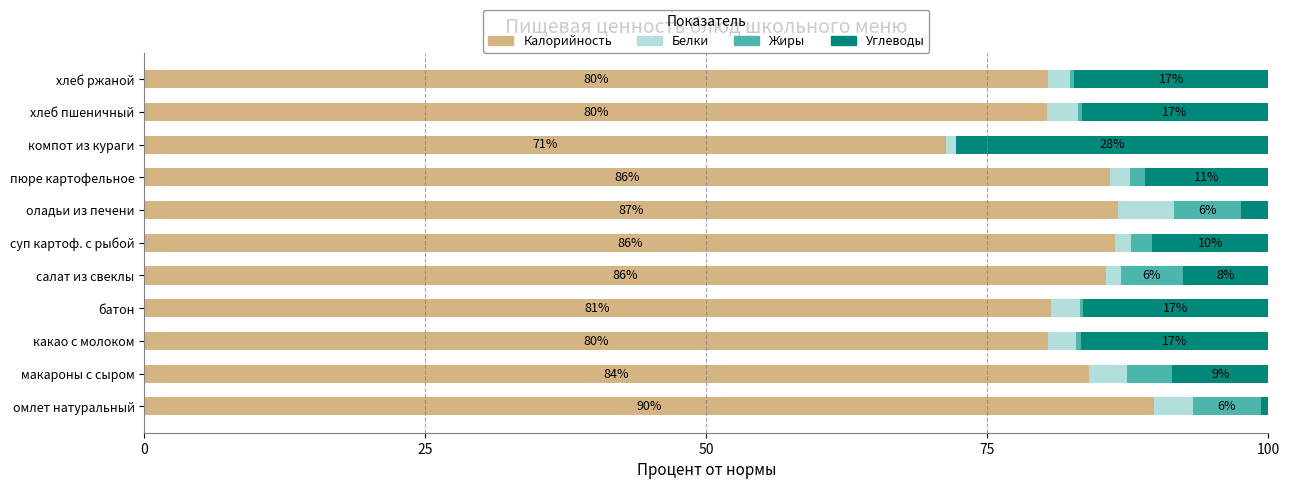

What value does the Калорийность series have at омлет натуральный?

89.9